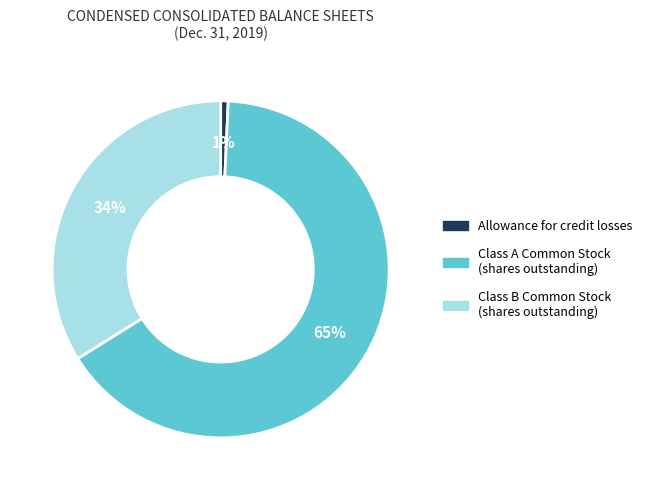

Which slice is the smallest?

Allowance for credit losses